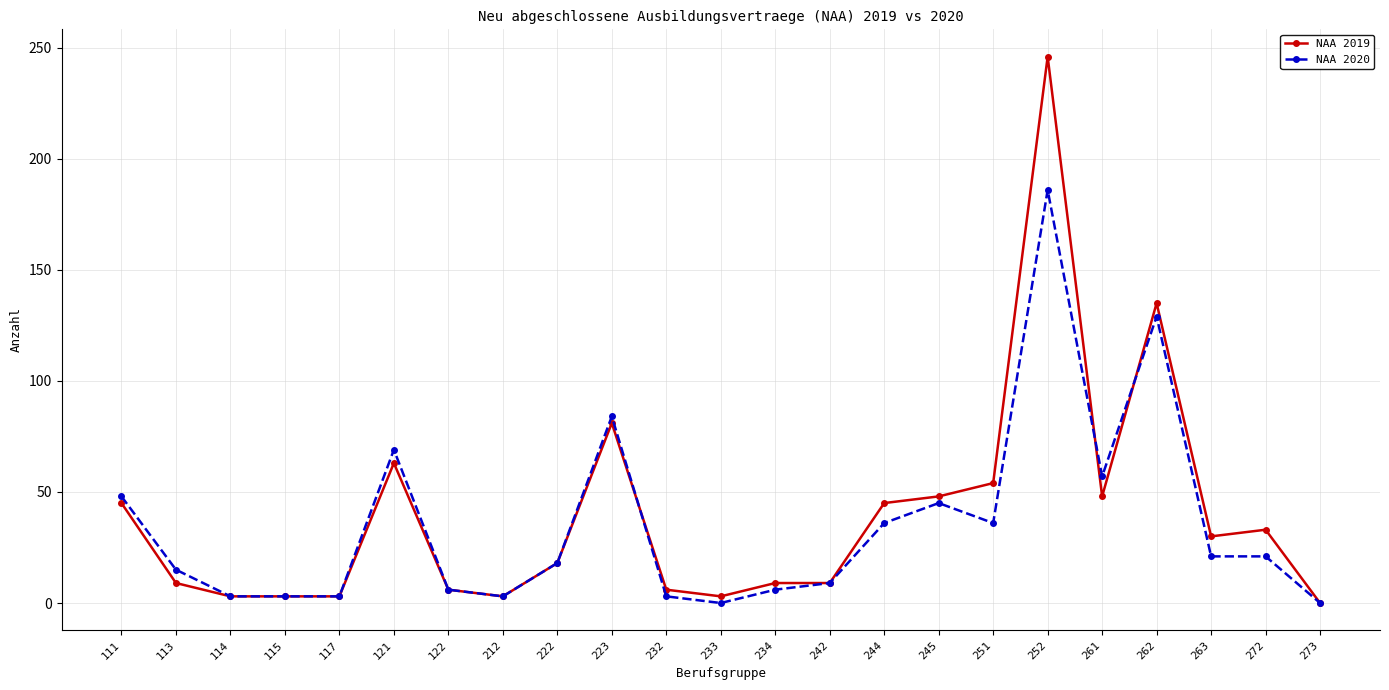

Which series has the largest range (max minus min)?

NAA 2019